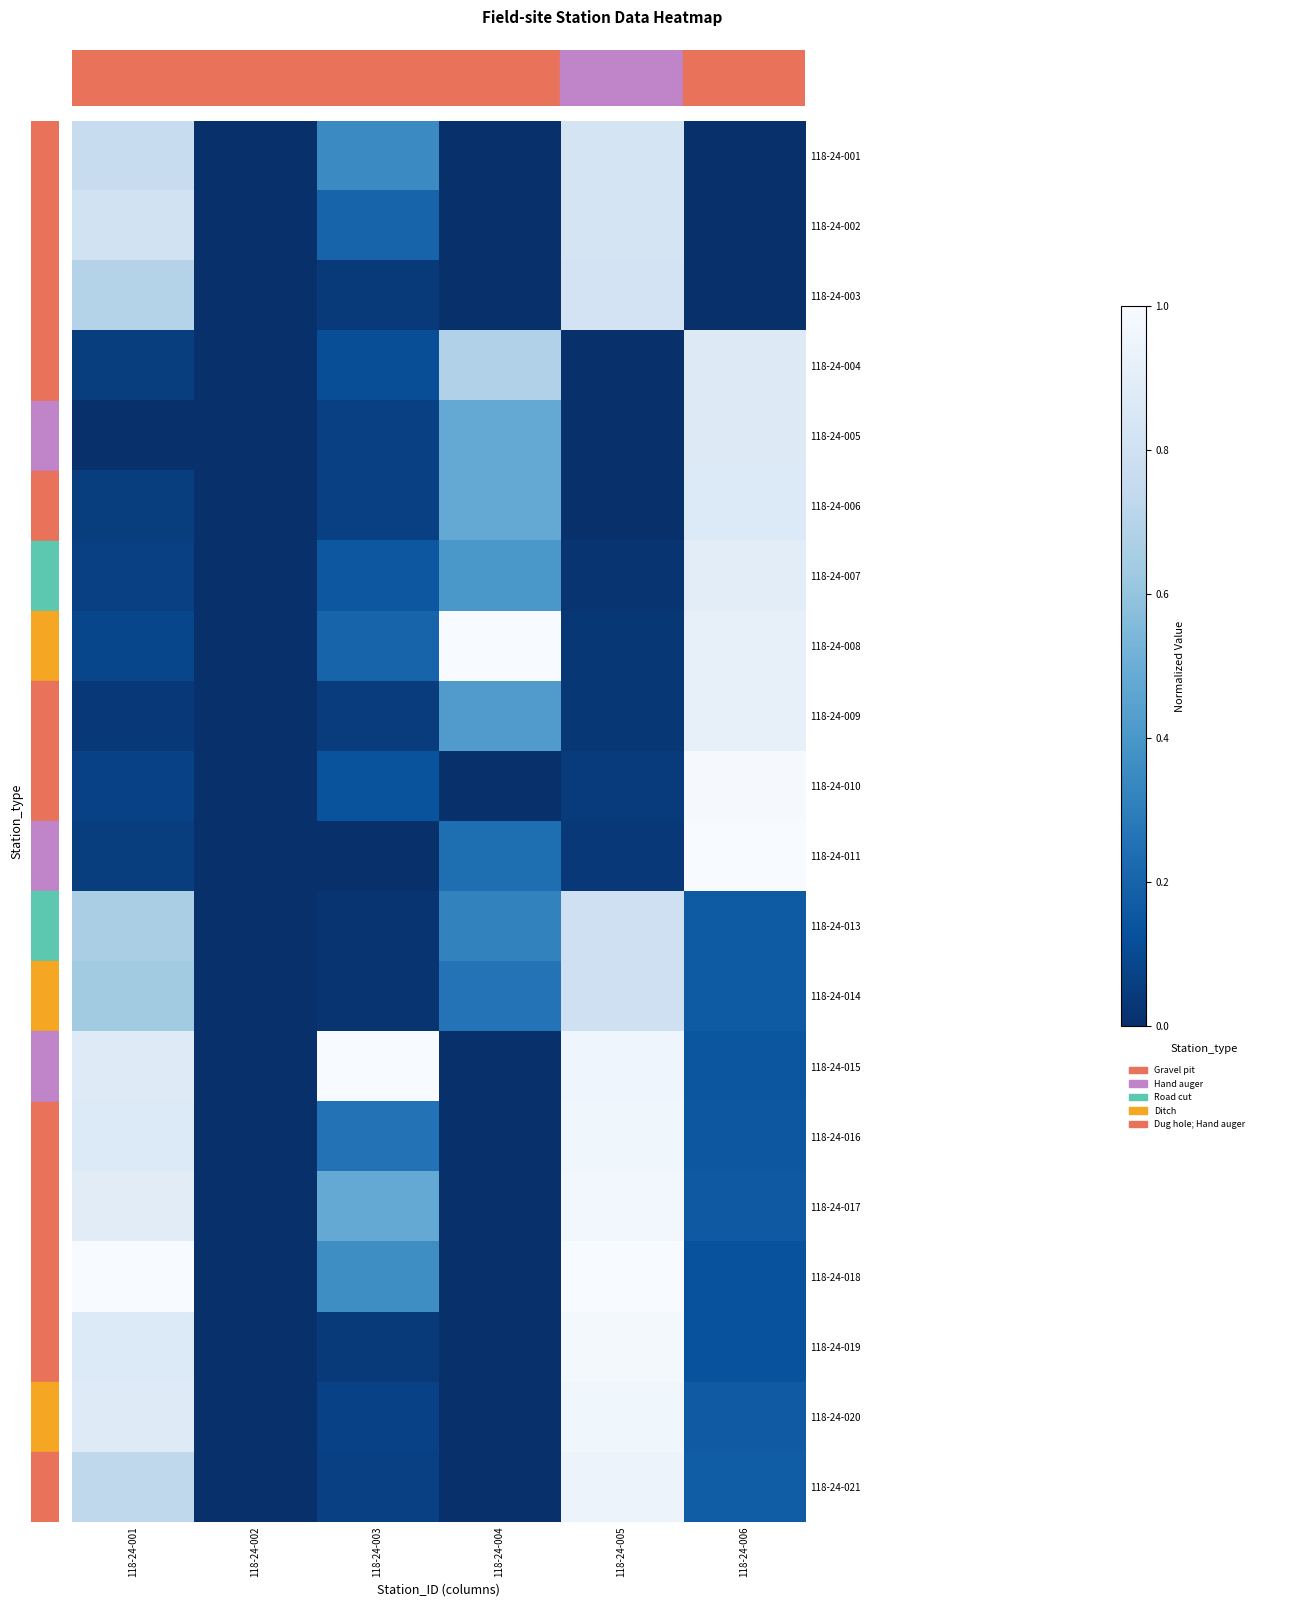

Reading left to right, list all the values displayed in this chart.

118-24-001: 118-24-001=0.8	118-24-002=0.0	118-24-003=0.4	118-24-004=0.0	118-24-005=0.8	118-24-006=0.0
118-24-002: 118-24-001=0.8	118-24-002=0.0	118-24-003=0.2	118-24-004=0.0	118-24-005=0.8	118-24-006=0.0
118-24-003: 118-24-001=0.7	118-24-002=0.0	118-24-003=0.0	118-24-004=0.0	118-24-005=0.8	118-24-006=0.0
118-24-004: 118-24-001=0.1	118-24-002=0.0	118-24-003=0.1	118-24-004=0.7	118-24-005=0.0	118-24-006=0.9
118-24-005: 118-24-001=0.0	118-24-002=0.0	118-24-003=0.1	118-24-004=0.5	118-24-005=0.0	118-24-006=0.9
118-24-006: 118-24-001=0.1	118-24-002=0.0	118-24-003=0.1	118-24-004=0.5	118-24-005=0.0	118-24-006=0.9
118-24-007: 118-24-001=0.1	118-24-002=0.0	118-24-003=0.1	118-24-004=0.4	118-24-005=0.0	118-24-006=0.9
118-24-008: 118-24-001=0.1	118-24-002=0.0	118-24-003=0.2	118-24-004=1.0	118-24-005=0.0	118-24-006=0.9
118-24-009: 118-24-001=0.0	118-24-002=0.0	118-24-003=0.0	118-24-004=0.4	118-24-005=0.0	118-24-006=0.9
118-24-010: 118-24-001=0.1	118-24-002=0.0	118-24-003=0.1	118-24-004=0.0	118-24-005=0.0	118-24-006=1.0
118-24-011: 118-24-001=0.1	118-24-002=0.0	118-24-003=0.0	118-24-004=0.2	118-24-005=0.0	118-24-006=1.0
118-24-013: 118-24-001=0.7	118-24-002=0.0	118-24-003=0.0	118-24-004=0.3	118-24-005=0.8	118-24-006=0.2
118-24-014: 118-24-001=0.6	118-24-002=0.0	118-24-003=0.0	118-24-004=0.3	118-24-005=0.8	118-24-006=0.2
118-24-015: 118-24-001=0.9	118-24-002=0.0	118-24-003=1.0	118-24-004=0.0	118-24-005=1.0	118-24-006=0.1
118-24-016: 118-24-001=0.9	118-24-002=0.0	118-24-003=0.3	118-24-004=0.0	118-24-005=1.0	118-24-006=0.1
118-24-017: 118-24-001=0.9	118-24-002=0.0	118-24-003=0.5	118-24-004=0.0	118-24-005=1.0	118-24-006=0.2
118-24-018: 118-24-001=1.0	118-24-002=0.0	118-24-003=0.4	118-24-004=0.0	118-24-005=1.0	118-24-006=0.1
118-24-019: 118-24-001=0.9	118-24-002=0.0	118-24-003=0.0	118-24-004=0.0	118-24-005=1.0	118-24-006=0.1
118-24-020: 118-24-001=0.9	118-24-002=0.0	118-24-003=0.1	118-24-004=0.0	118-24-005=1.0	118-24-006=0.2
118-24-021: 118-24-001=0.7	118-24-002=0.0	118-24-003=0.1	118-24-004=0.0	118-24-005=0.9	118-24-006=0.2